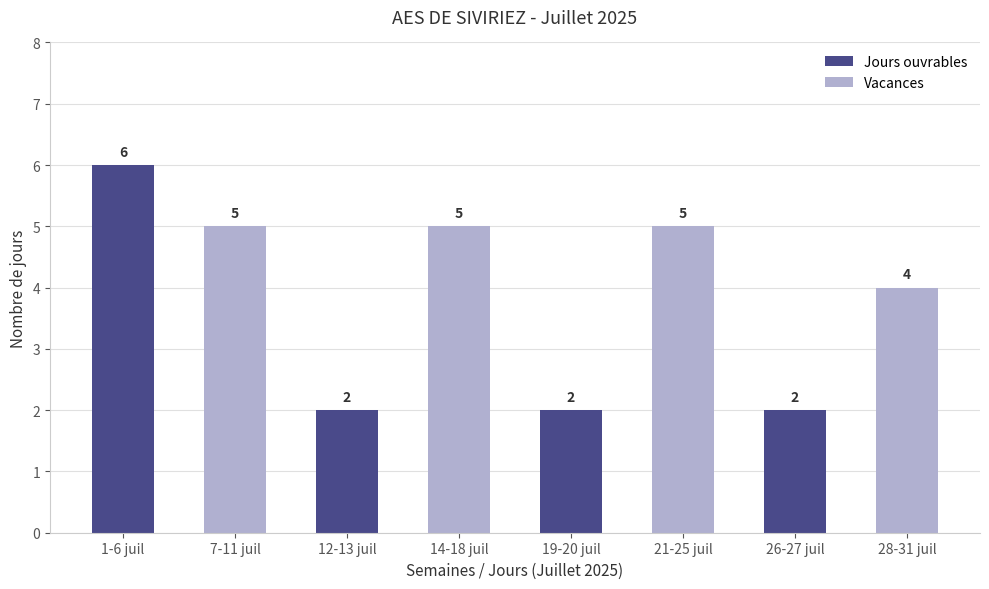

What is the difference between the second highest and minimum values in the Vacances series?

5